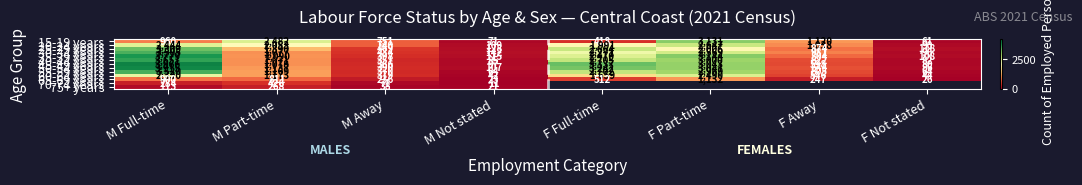

Rank the series by their maximum value, from lowest to highest.

65-69 years, 60-64 years, 20-24 years, 15-19 years, 25-29 years, 30-34 years, 55-59 years, 40-44 years, 35-39 years, 50-54 years, 45-49 years